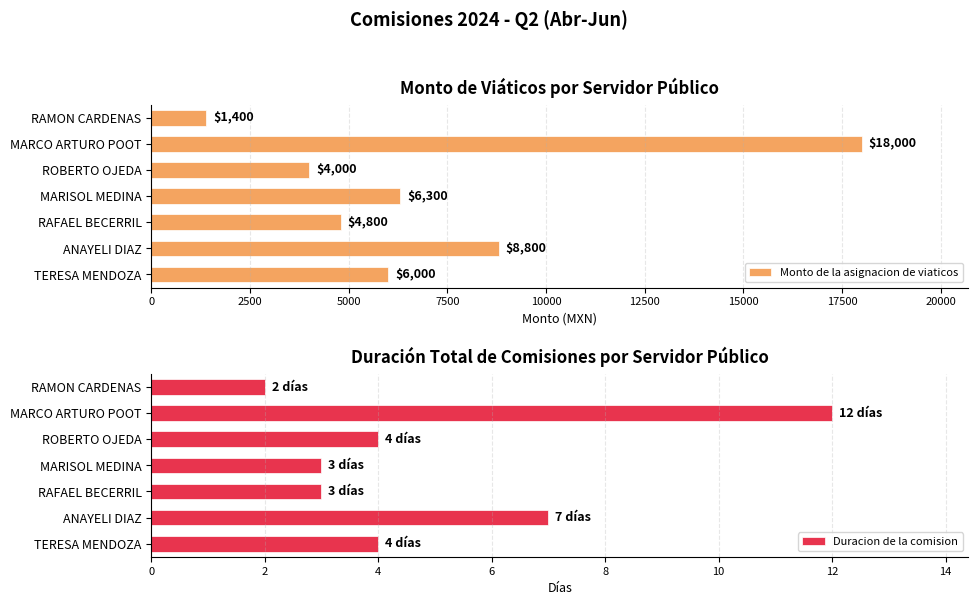

What is the approximate value of Duracion de la comision at ANAYELI DIAZ, to the nearest 10?

10